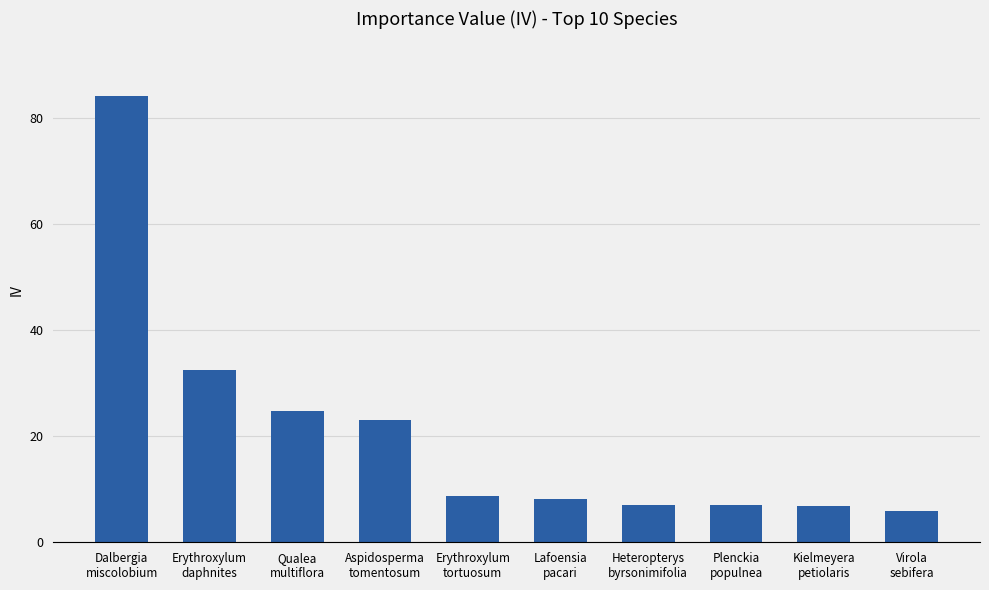

What is the value of the 1st bar from the left?

84.2